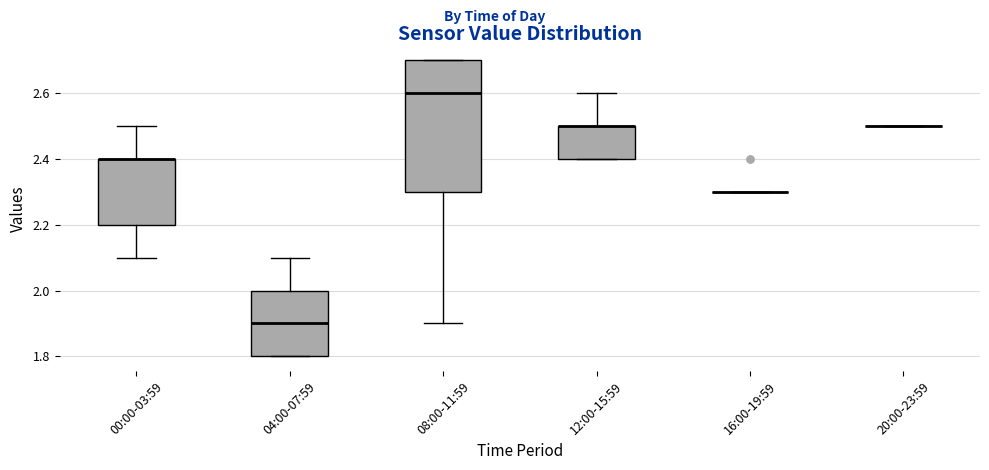

Where is the upper edge of the box for 12:00-15:59 on the y-axis? The values are not printed on the chart, so give them approximately, as read against the axis.

2.5